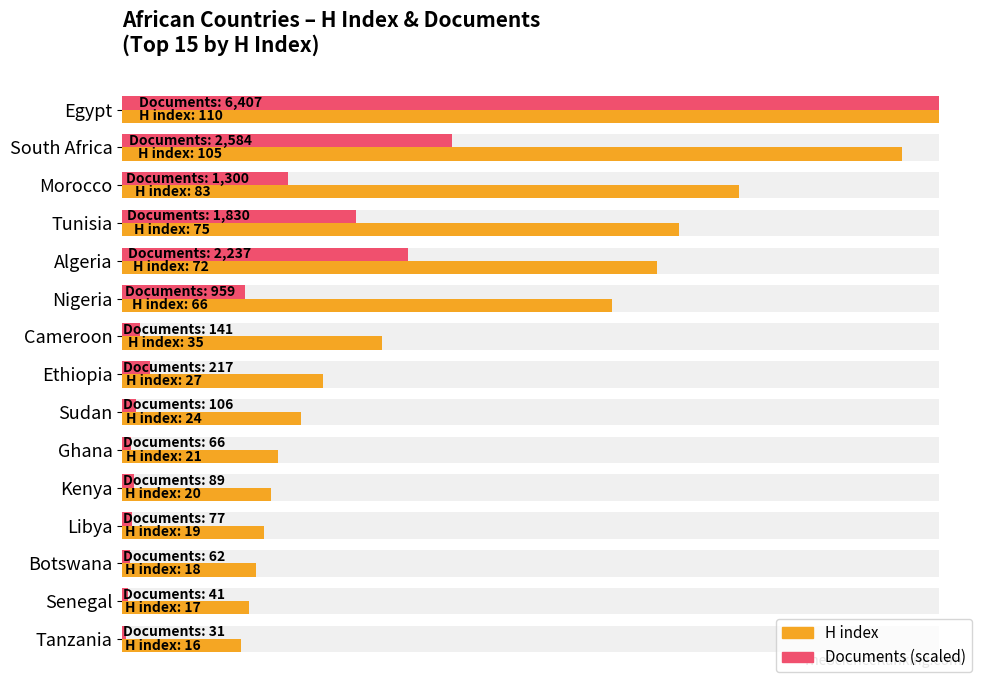

What is the difference between the highest and lowest values at Tunisia?

43.6